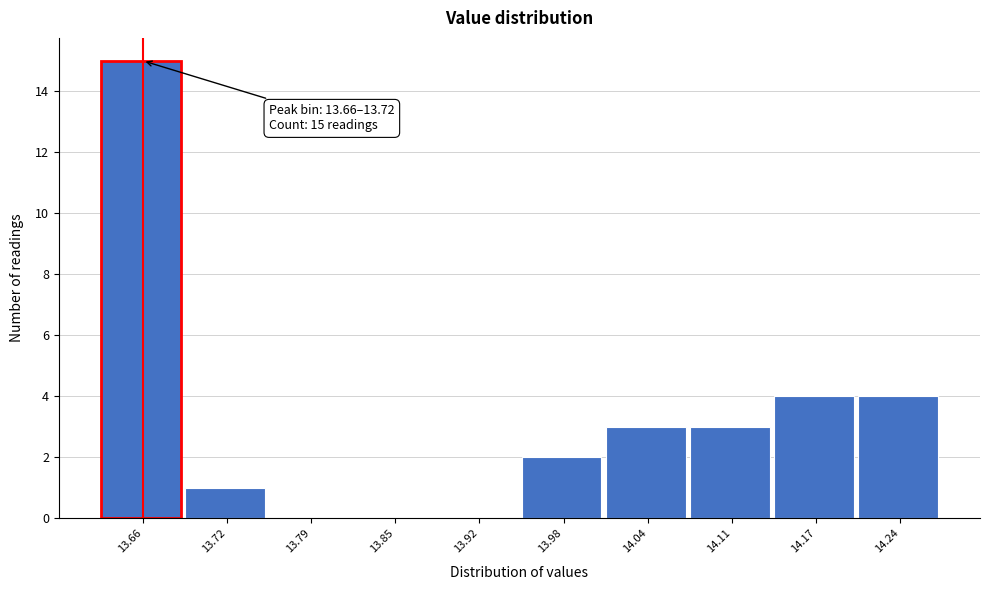

Reading right to left, extract all data points from this chart.

14.24=4	14.17=4	14.11=3	14.04=3	13.98=2	13.92=0	13.85=0	13.79=0	13.72=1	13.66=15